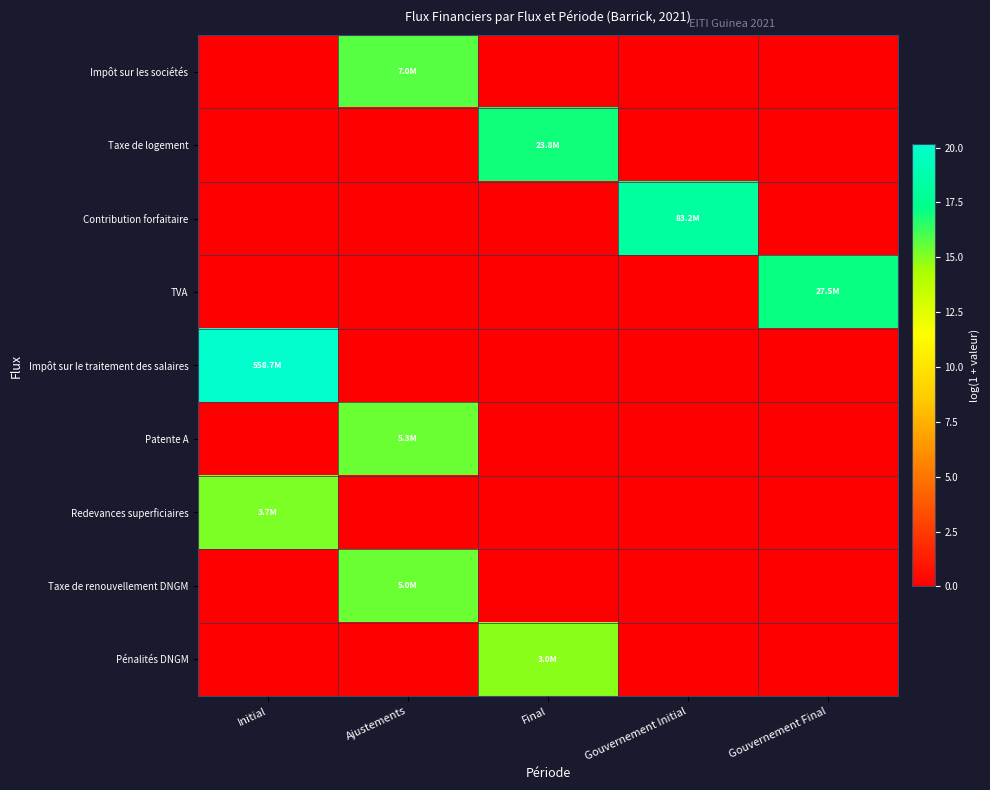

Reading right to left, what are all the values shown in this chart?

Impôt sur les sociétés: Gouvernement Final=0.0	Gouvernement Initial=0.0	Final=0.0	Ajustements=15.8	Initial=0.0
Taxe de logement: Gouvernement Final=0.0	Gouvernement Initial=0.0	Final=17.0	Ajustements=0.0	Initial=0.0
Contribution forfaitaire: Gouvernement Final=0.0	Gouvernement Initial=18.2	Final=0.0	Ajustements=0.0	Initial=0.0
TVA: Gouvernement Final=17.1	Gouvernement Initial=0.0	Final=0.0	Ajustements=0.0	Initial=0.0
Impôt sur le traitement des salaires: Gouvernement Final=0.0	Gouvernement Initial=0.0	Final=0.0	Ajustements=0.0	Initial=20.1
Patente A: Gouvernement Final=0.0	Gouvernement Initial=0.0	Final=0.0	Ajustements=15.5	Initial=0.0
Redevances superficiaires: Gouvernement Final=0.0	Gouvernement Initial=0.0	Final=0.0	Ajustements=0.0	Initial=15.1
Taxe de renouvellement DNGM: Gouvernement Final=0.0	Gouvernement Initial=0.0	Final=0.0	Ajustements=15.4	Initial=0.0
Pénalités DNGM: Gouvernement Final=0.0	Gouvernement Initial=0.0	Final=14.9	Ajustements=0.0	Initial=0.0